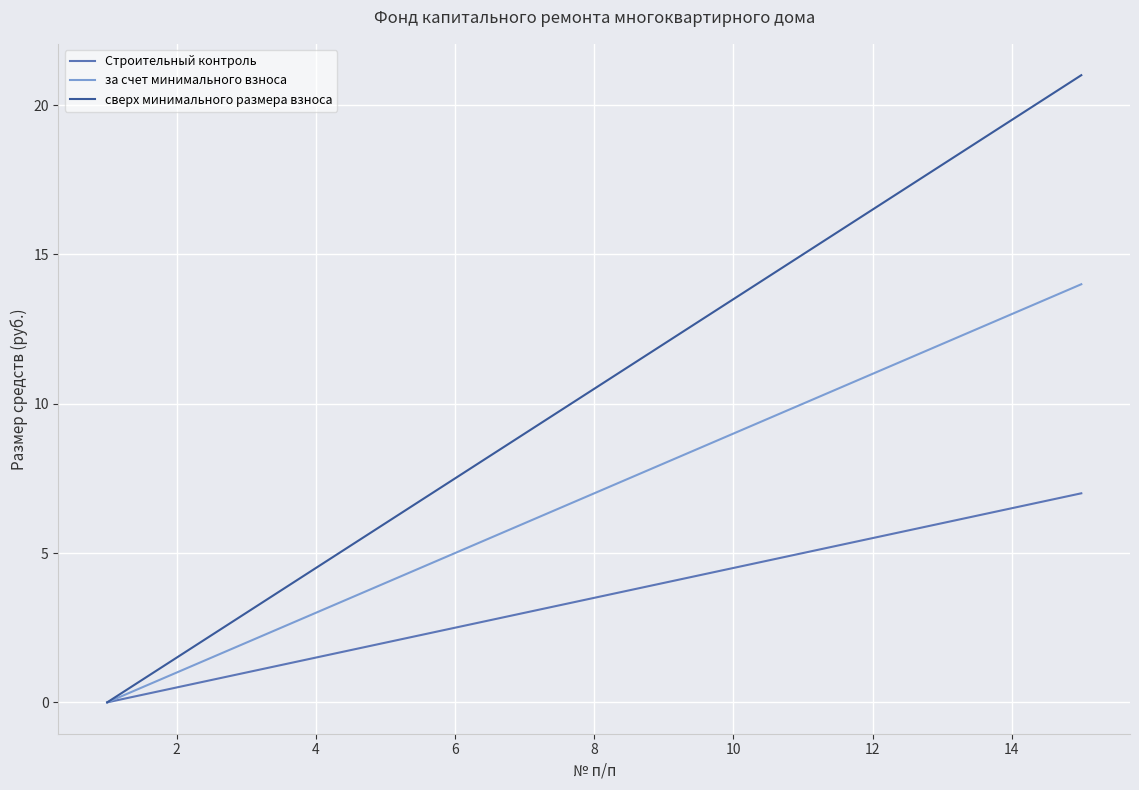

Does the chart have visible grid lines?

Yes